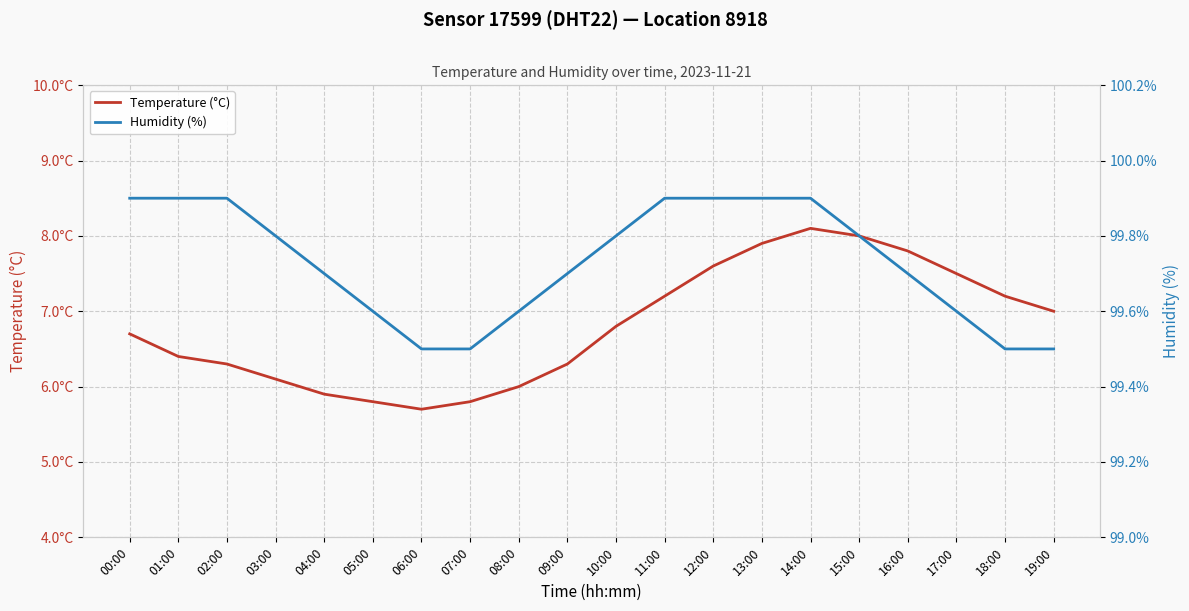

Between 05:00 and 11:00, which series saw the biggest shift?

Temperature (°C)